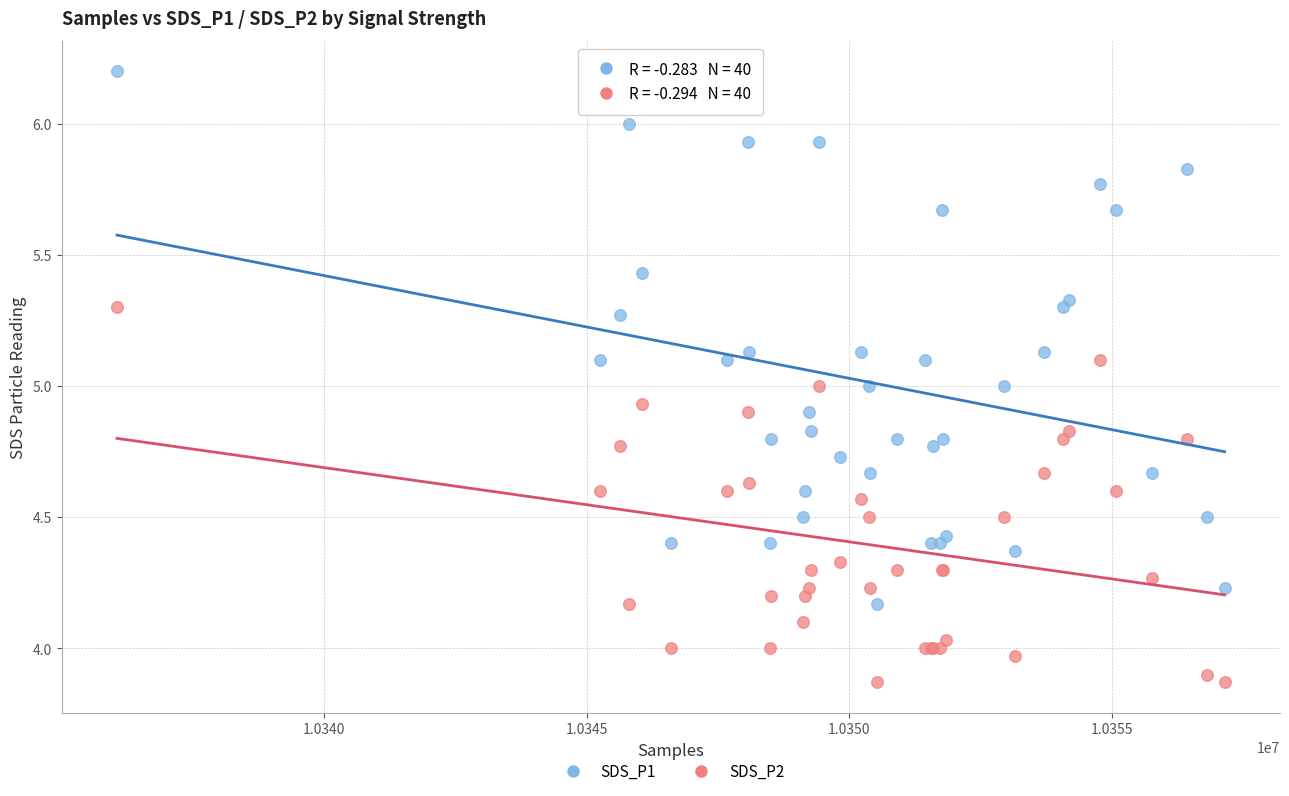

What is the X range (max minus min) for the scatter plot?

21084.0